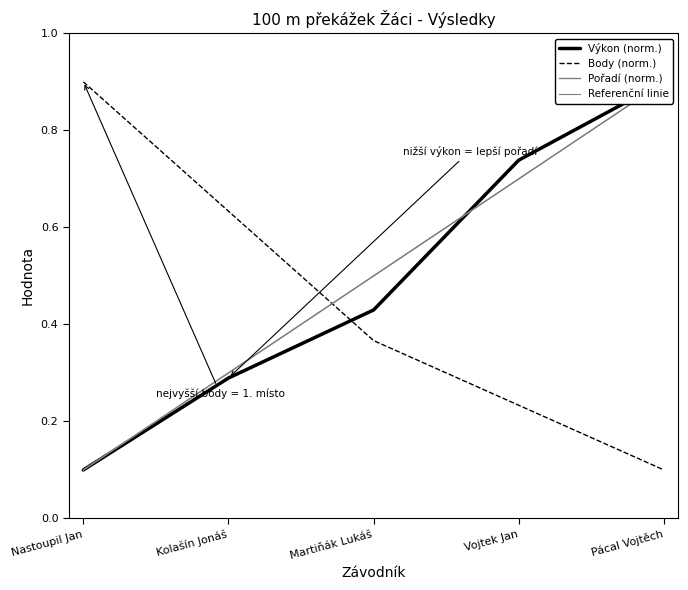

Which series has the widest spread of values?

Pořadí